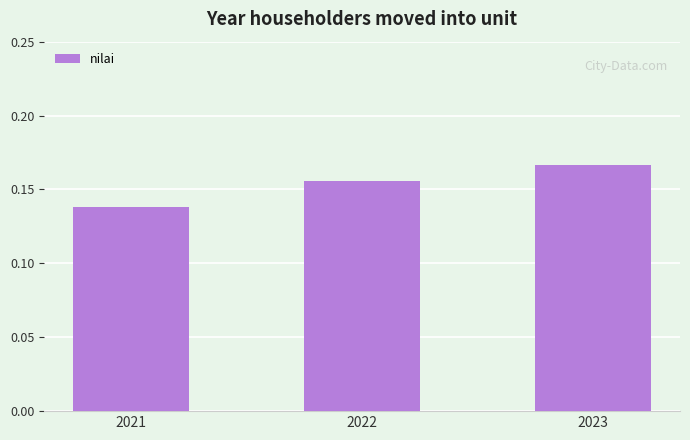

At which label is the value closest to 0?

2021